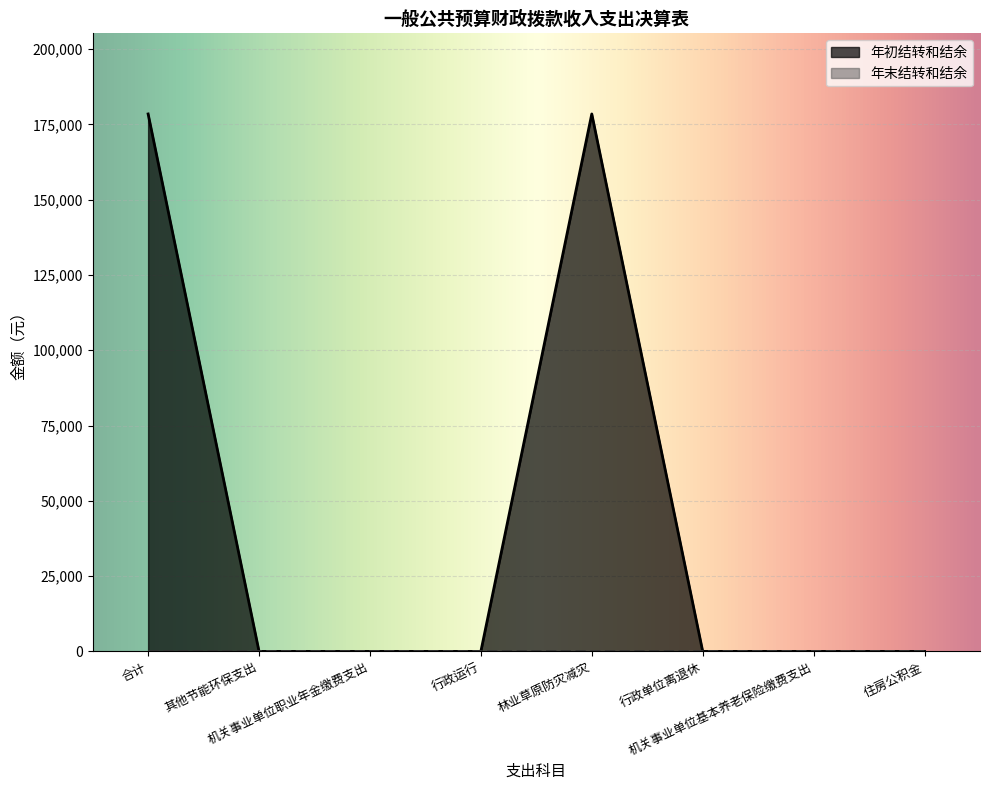

How many values exceed 0?

2